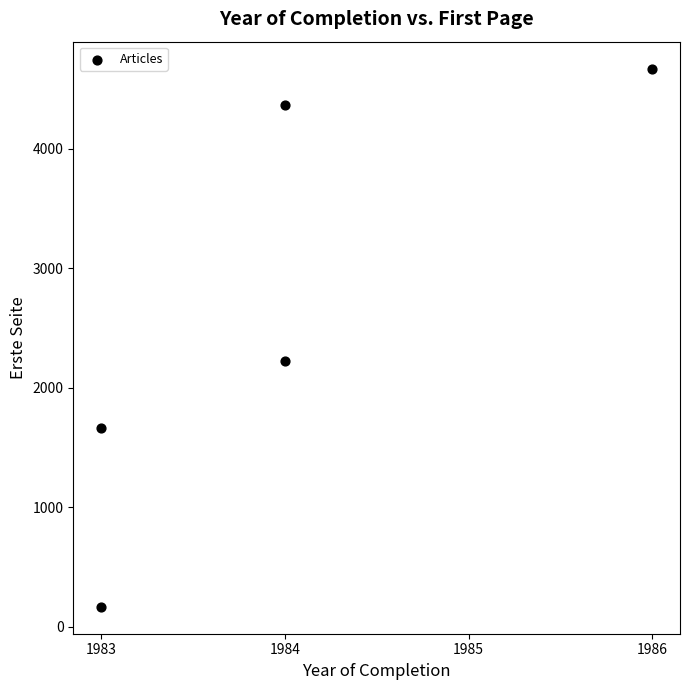

What Y value in the scatter plot is closest to 2419?

2221